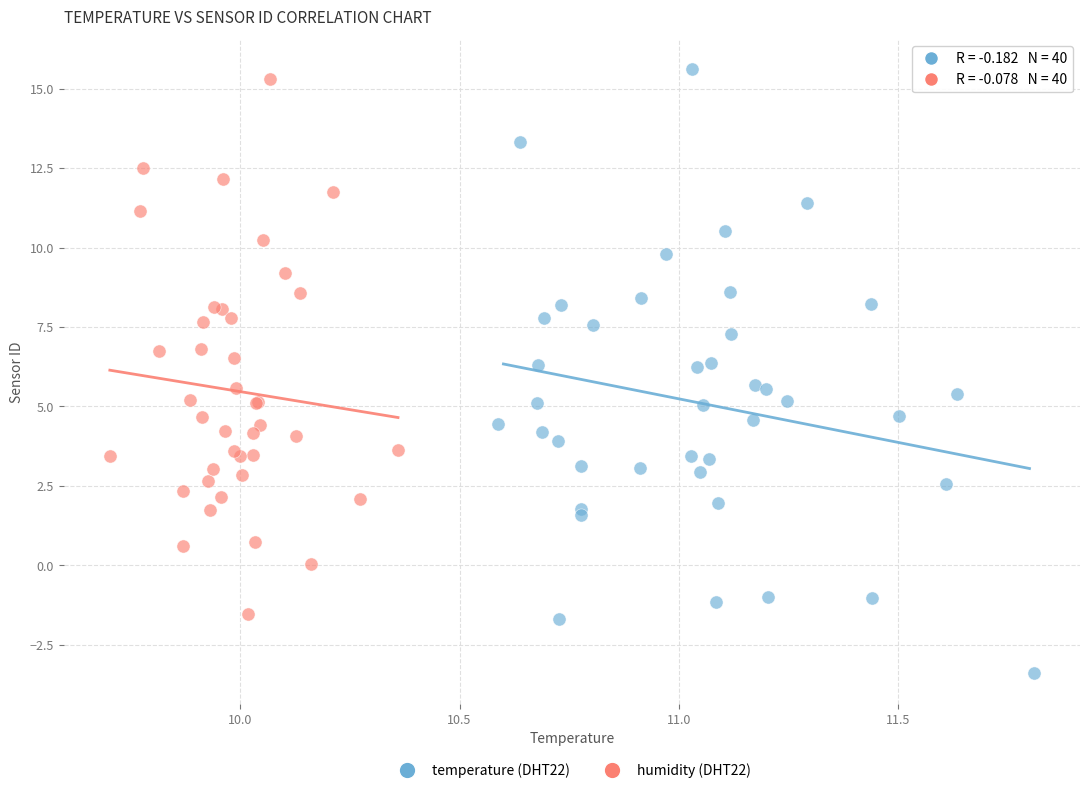

Which series has the widest spread of Y values?

temperature (DHT22)